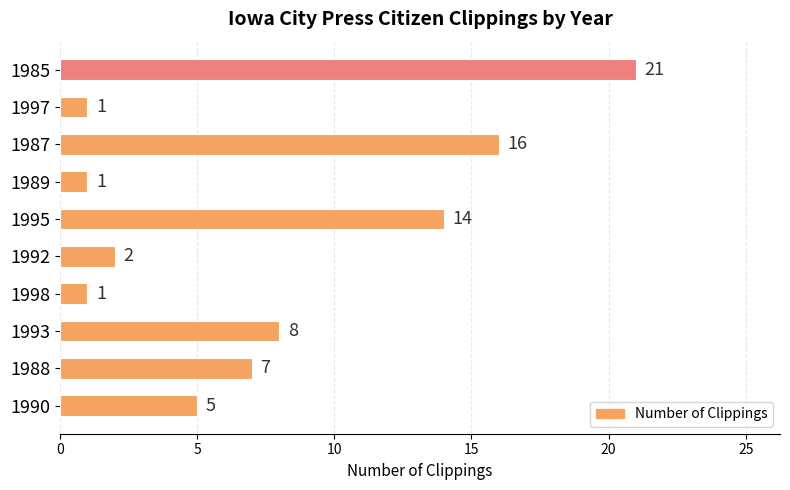

The value at 1990 is 3. True or false?

False